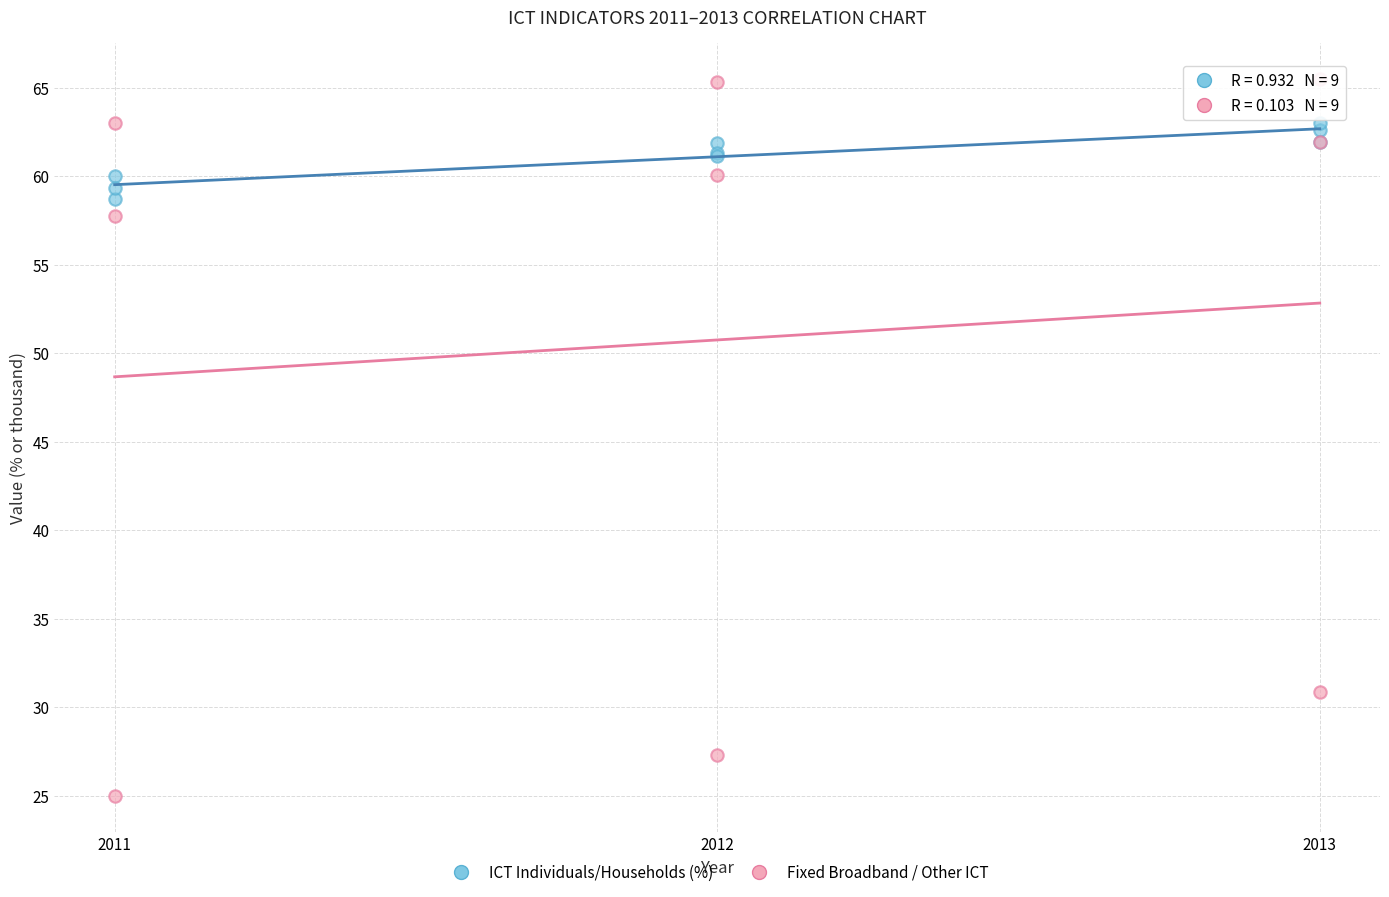

Which series has the widest spread of Y values?

Fixed Broadband / Other ICT